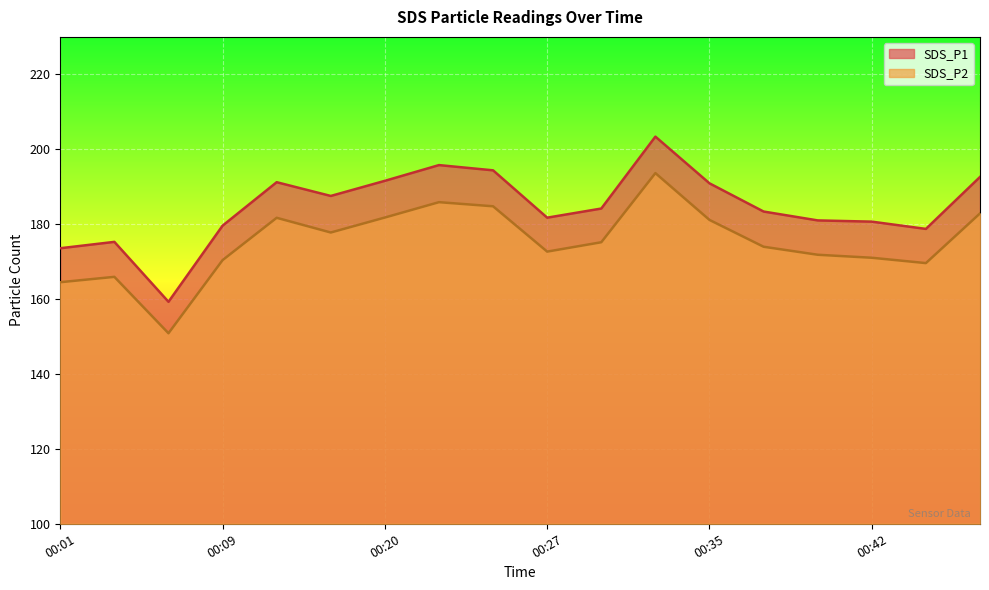

What is the total value across all series at 00:01?

338.1